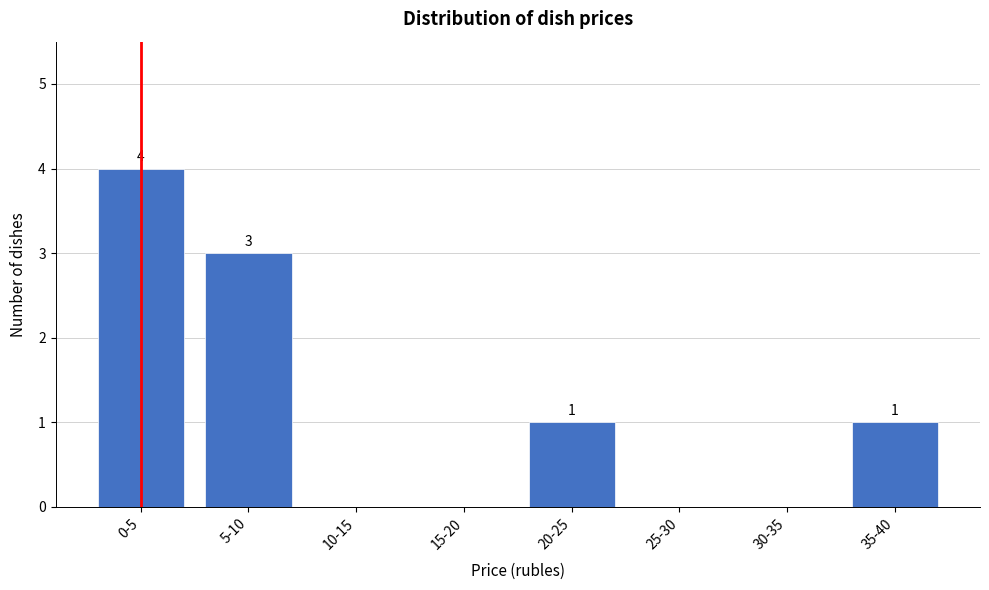

Reading right to left, what are all the values shown in this chart?

35-40=1	30-35=0	25-30=0	20-25=1	15-20=0	10-15=0	5-10=3	0-5=4